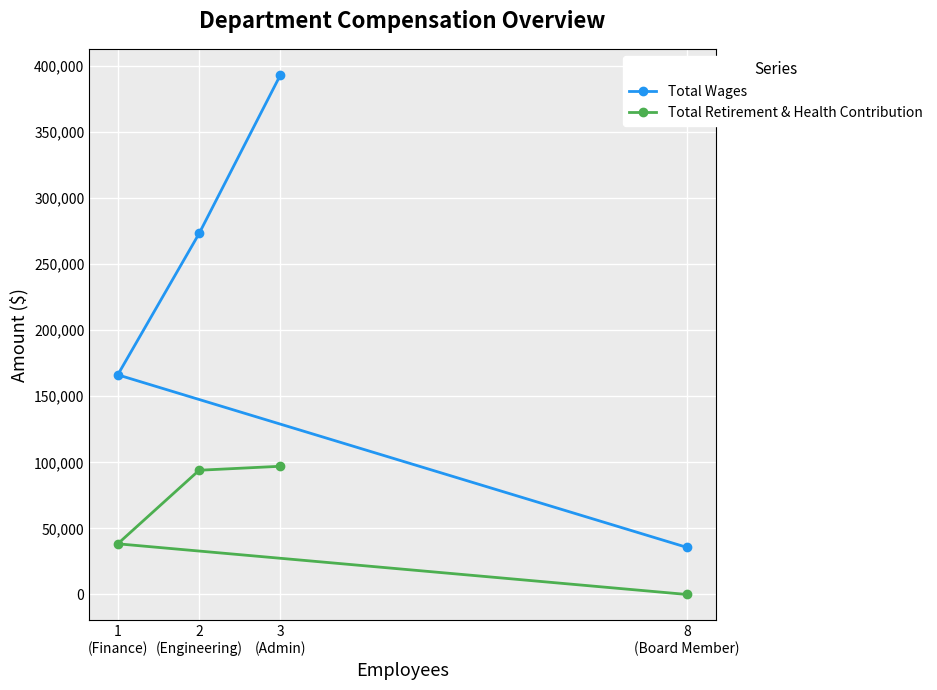

List the series in order of their overall mean, lowest first.

Total Retirement & Health Contribution, Total Wages